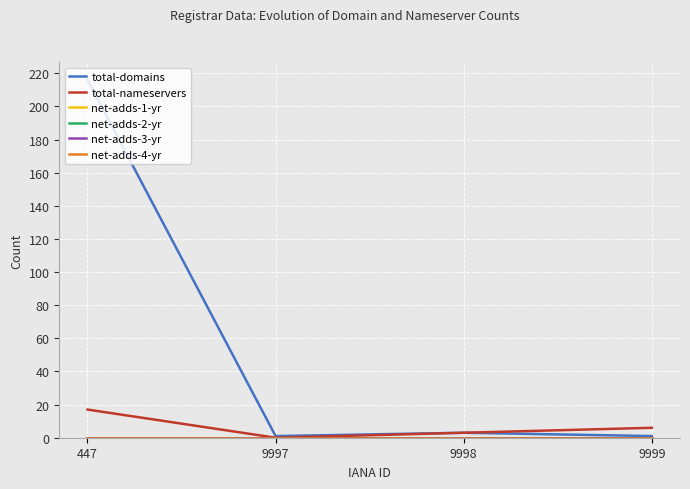

Where does the total-nameservers series first go above 6?

447